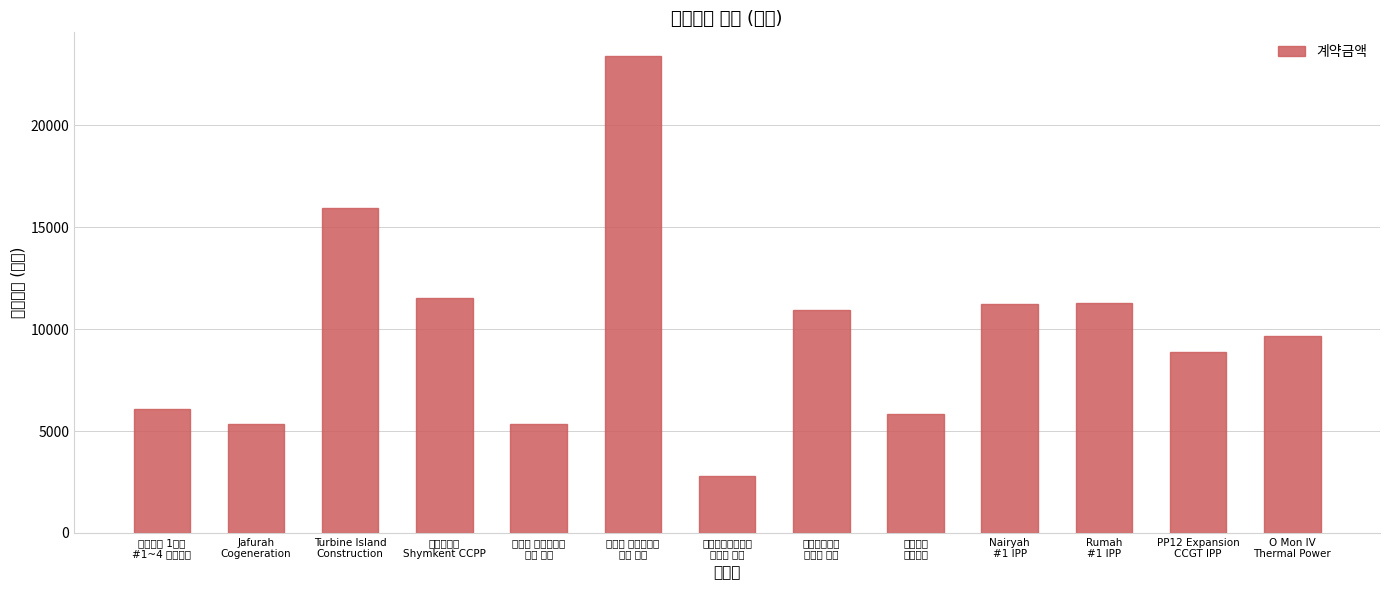

What is the difference between the values at Jafurah
Cogeneration and 함안복합
파워블록?

453.2